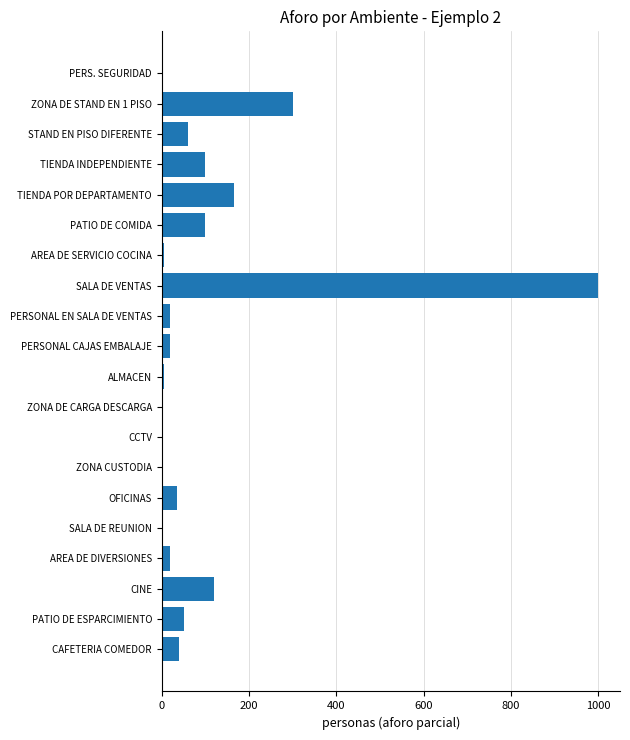

What is the sum of all values?

2048.7